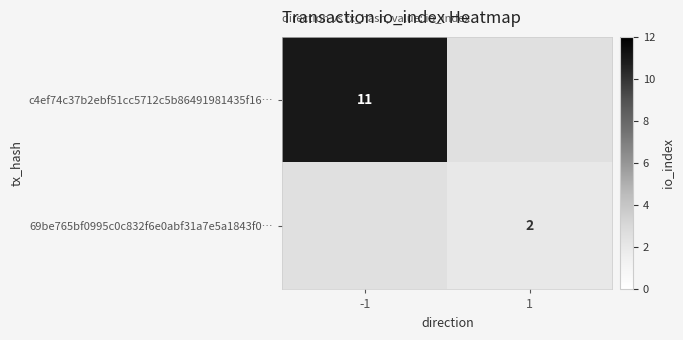

The value of 69be765bf0995c0c832f6e0abf31a7e5a1843f0… at 1 is 1. True or false?

False